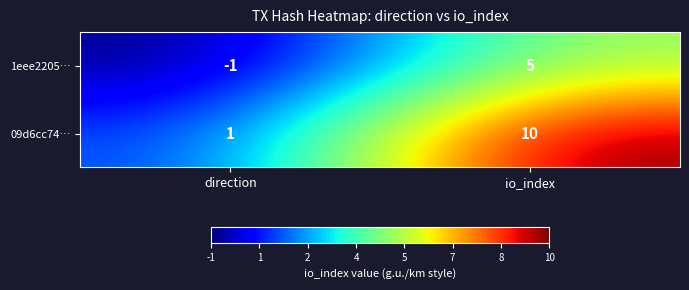

What is the sum of all 09d6cc74… values?

11